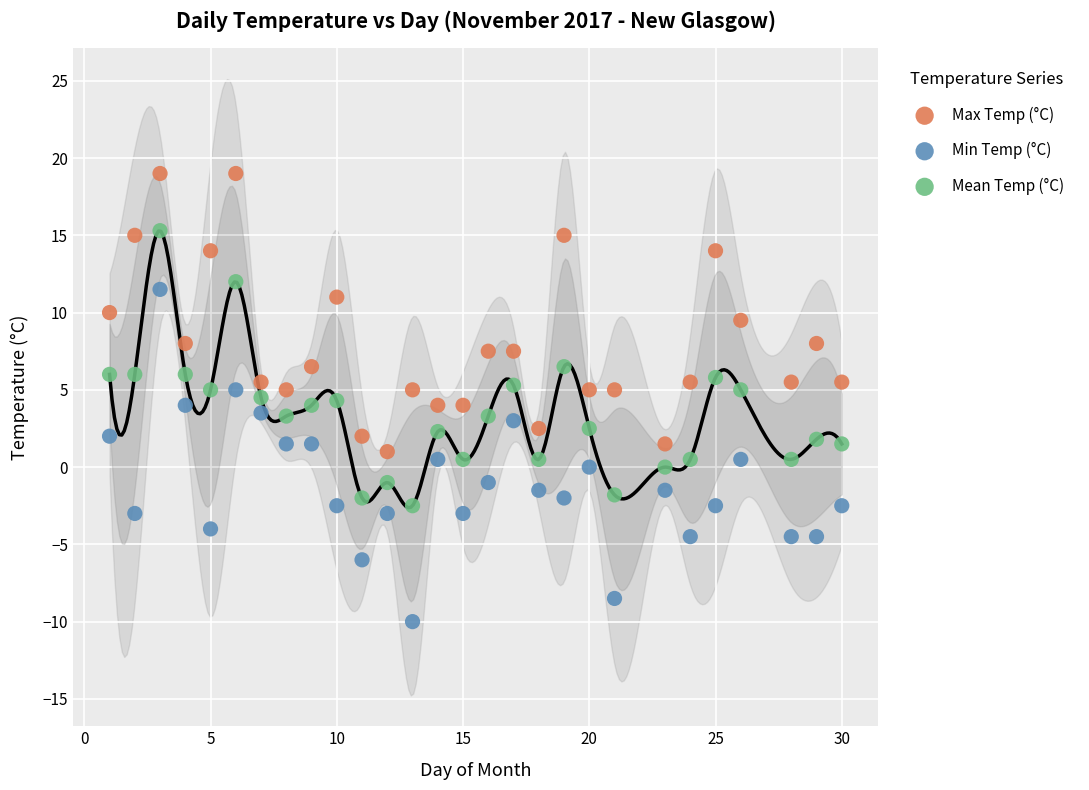

Which series reaches the minimum Y coordinate?

Min Temp (°C)